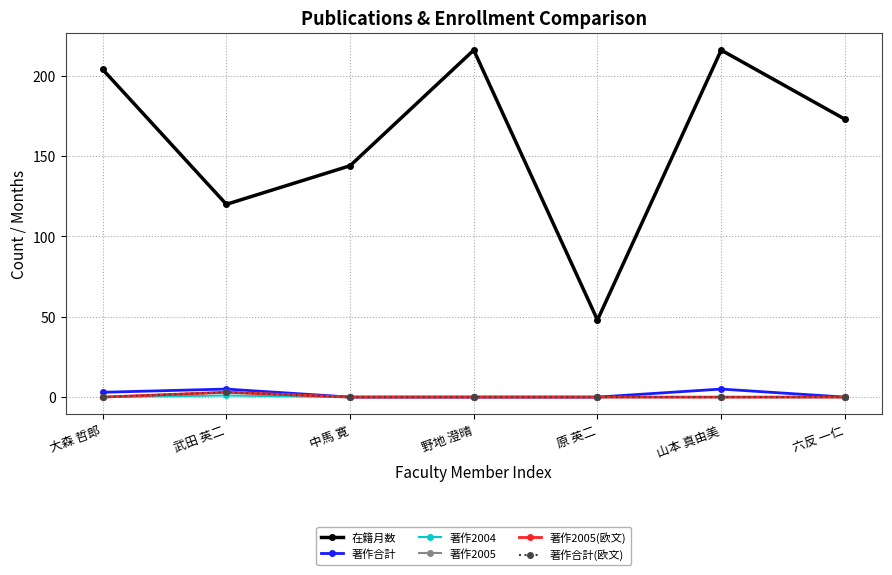

Is this an area chart (filled region under the line)?

No